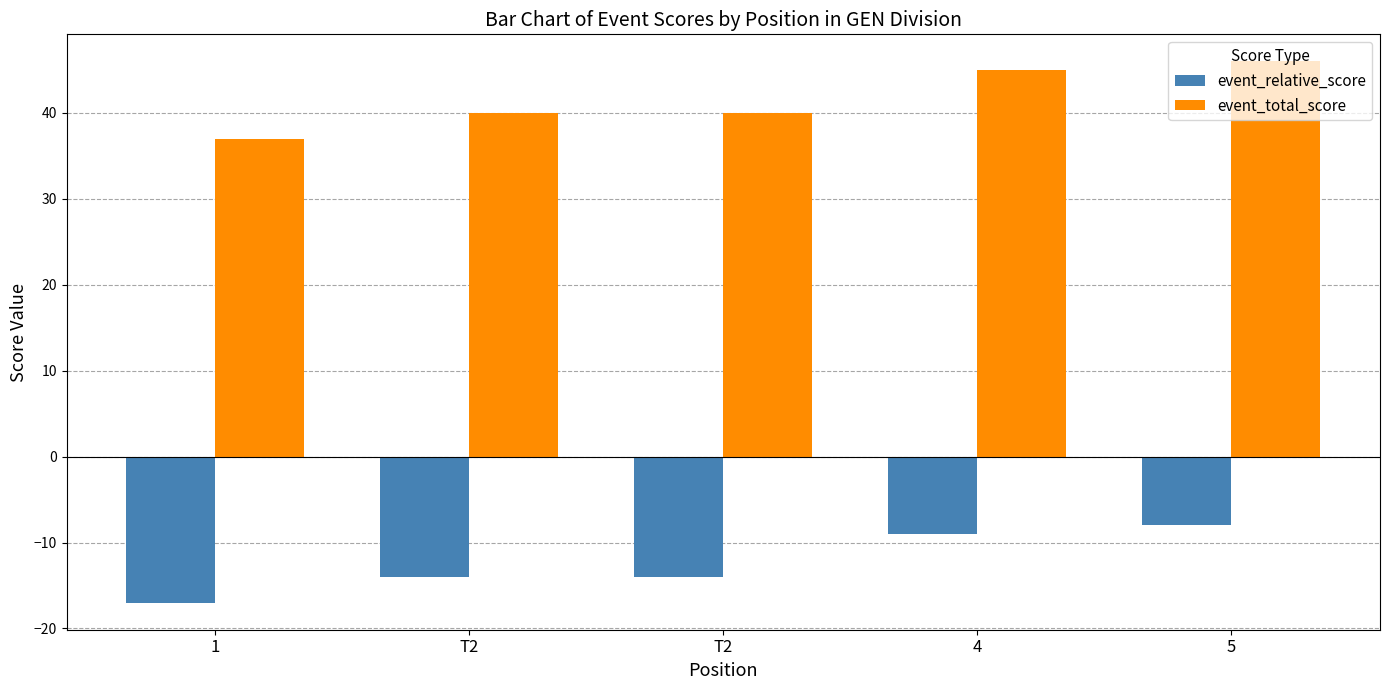

What are all the series names shown in the legend?

event_relative_score, event_total_score